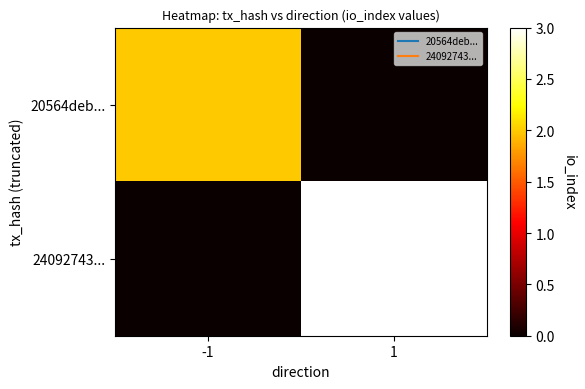

What is the spread (max minus min) of values at 1?

3